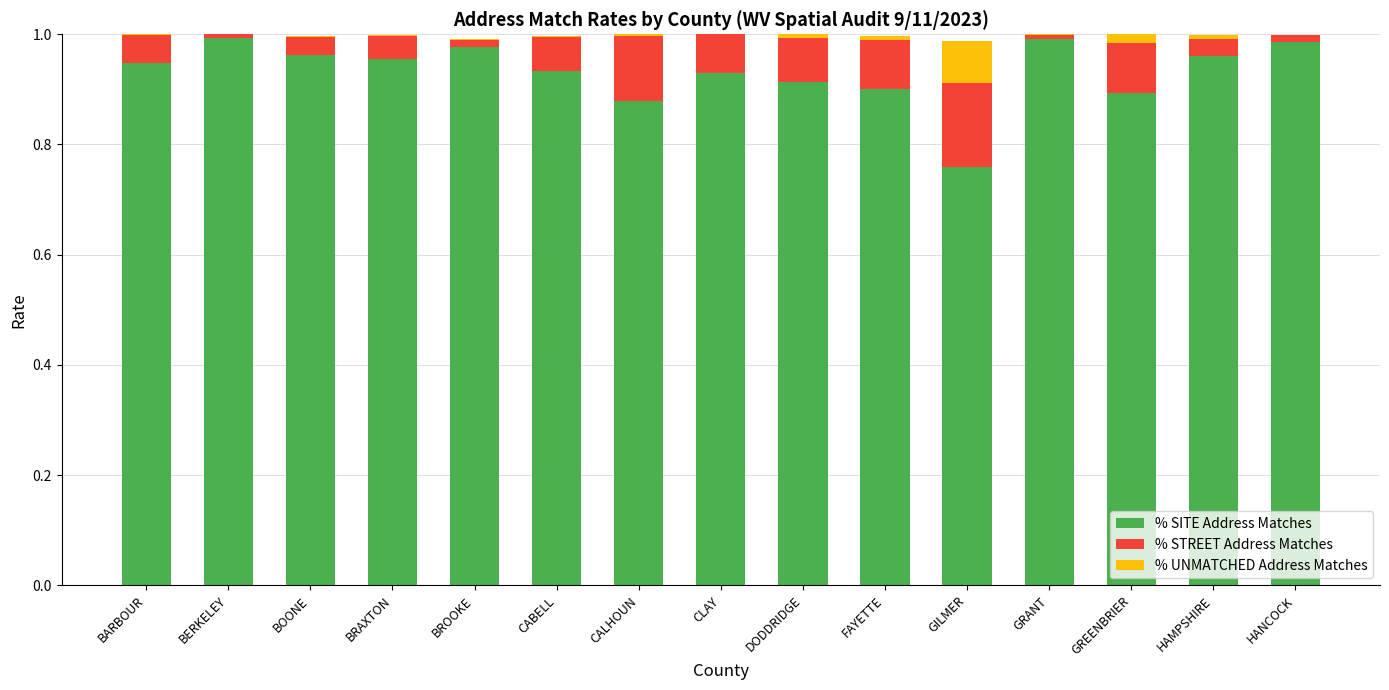

The % SITE Address Matches series shows 0.9 at CALHOUN. True or false?

True